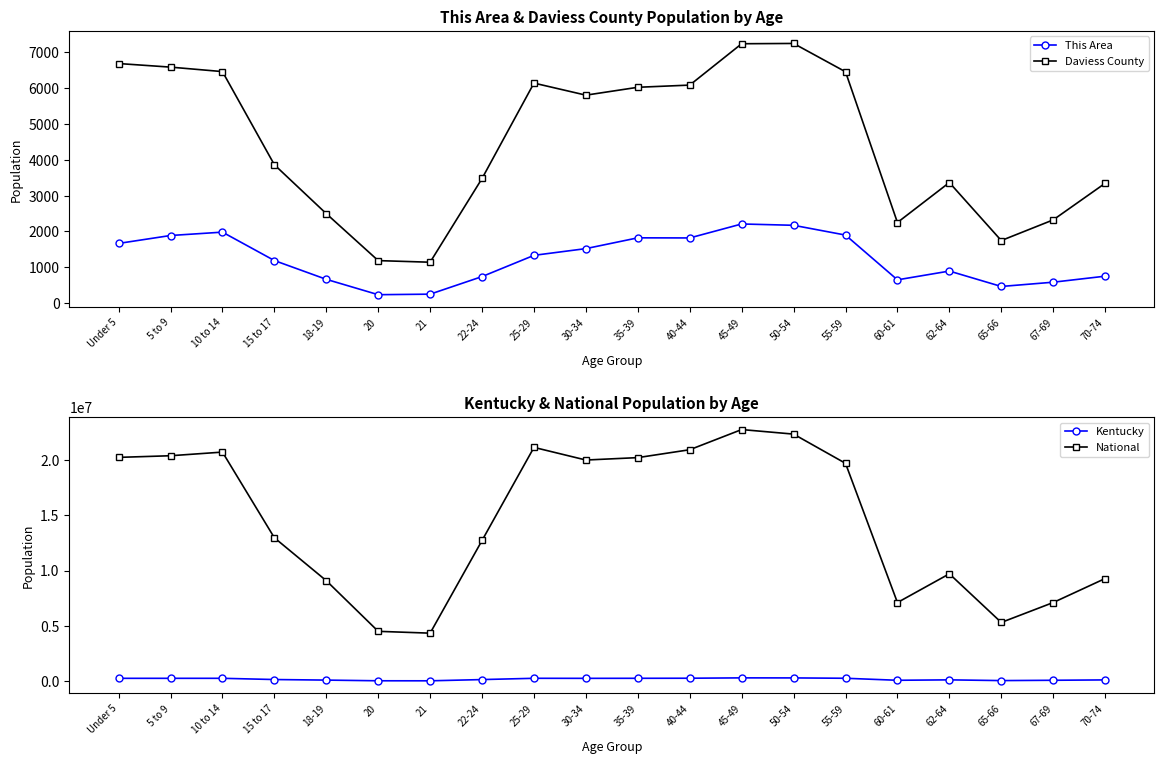

True or false: National and Kentucky cross at least once.

False